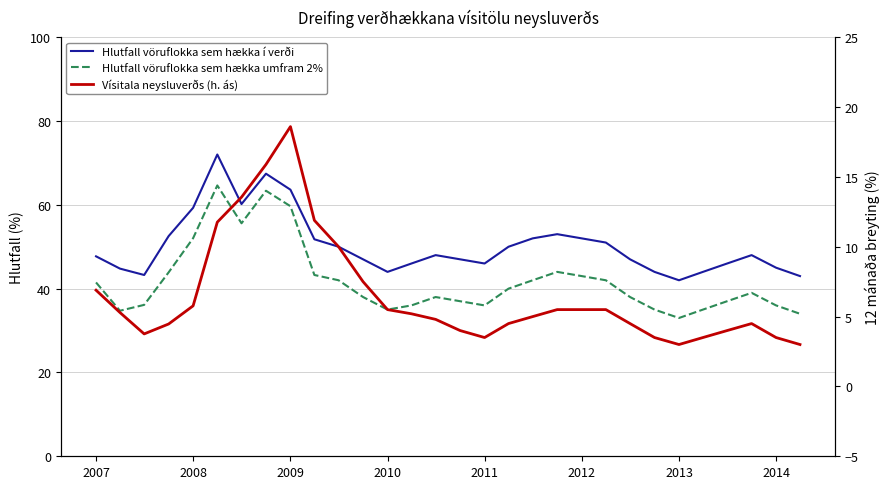

Which series has the widest spread of values?

Hlutfall vöruflokka sem hækka umfram 2%